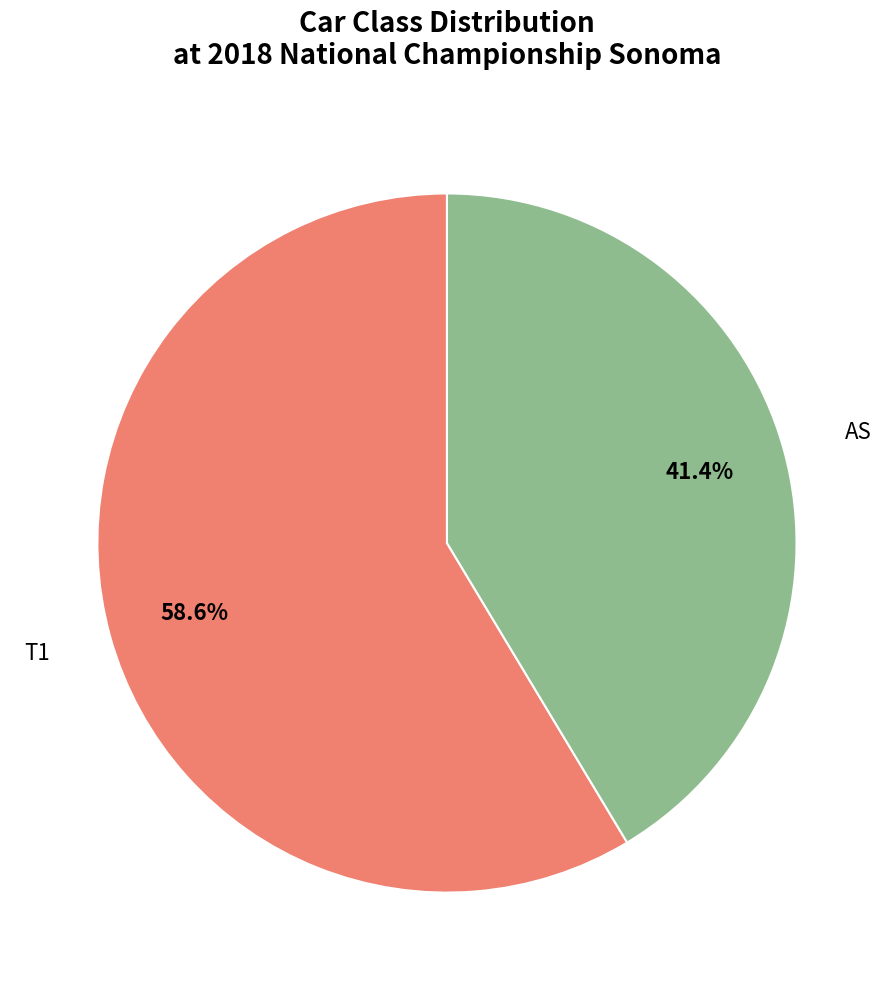

How many slices are in this pie chart?

2